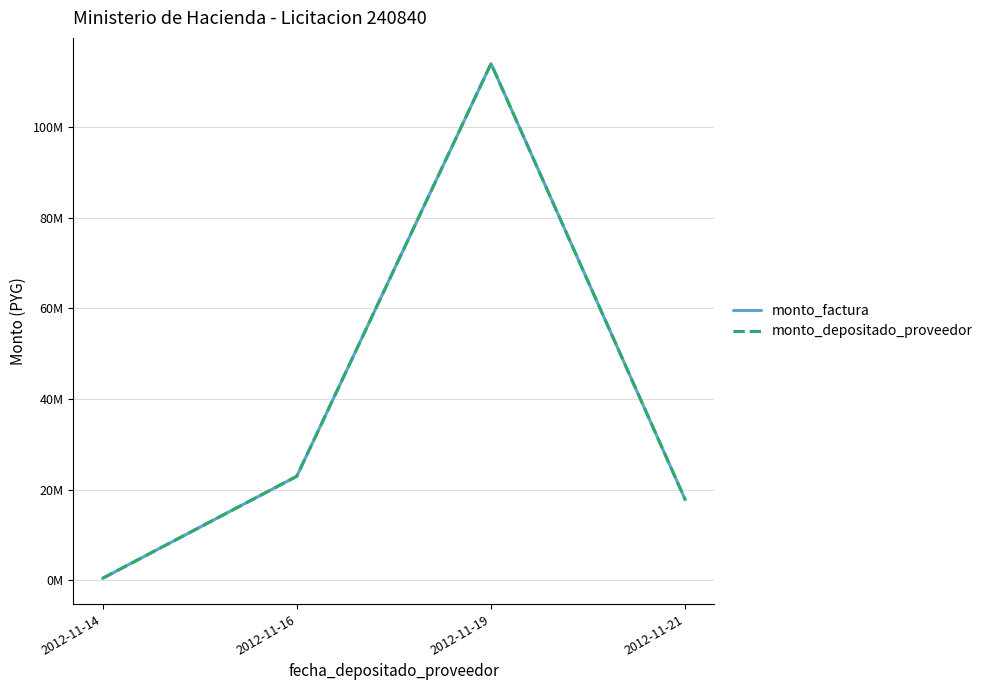

True or false: monto_depositado_proveedor has more than 1 points higher than both neighbors.

False